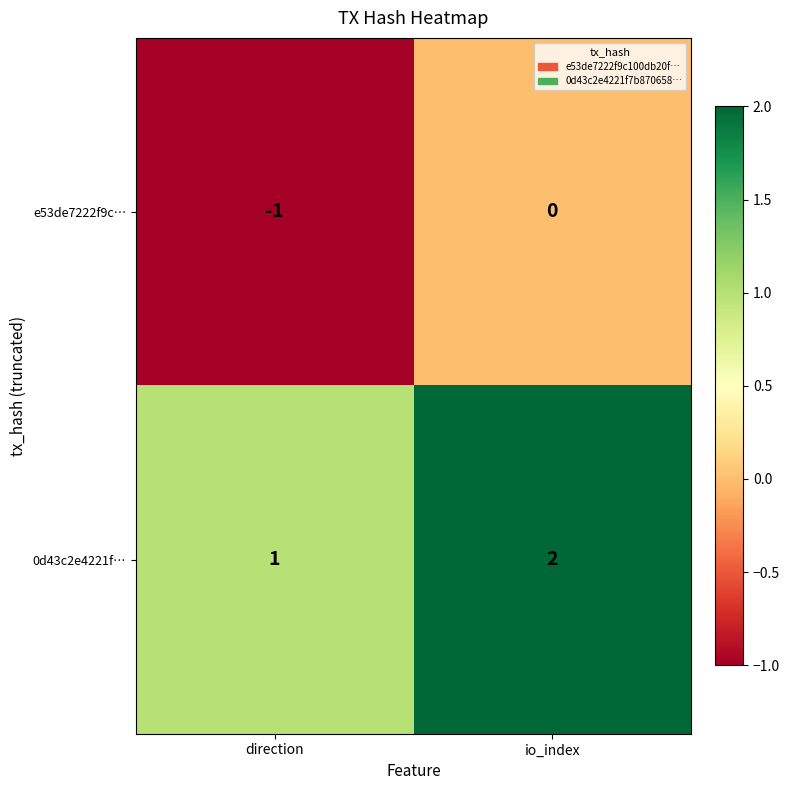

The 0d43c2e4221f… series shows 2 at io_index. True or false?

True